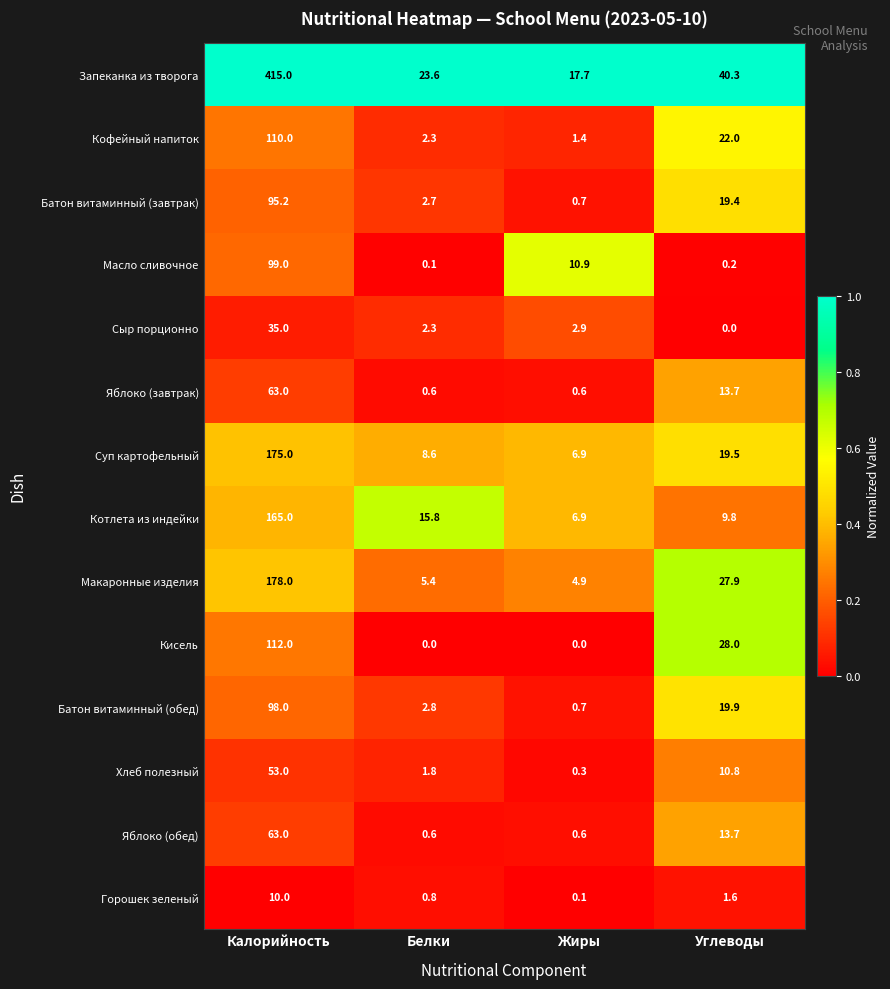

What is the greatest value displayed?

415.0